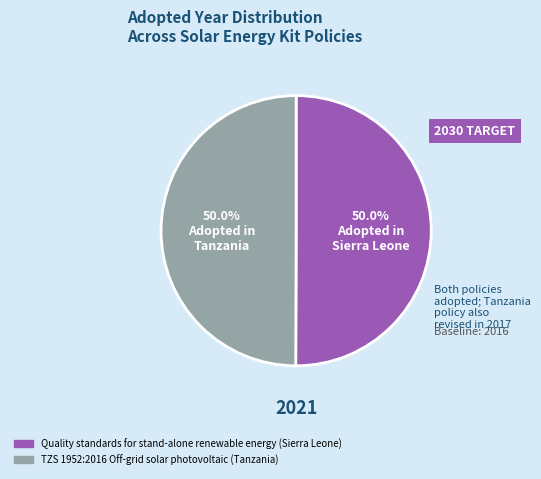

How many segments does this pie chart have?

2